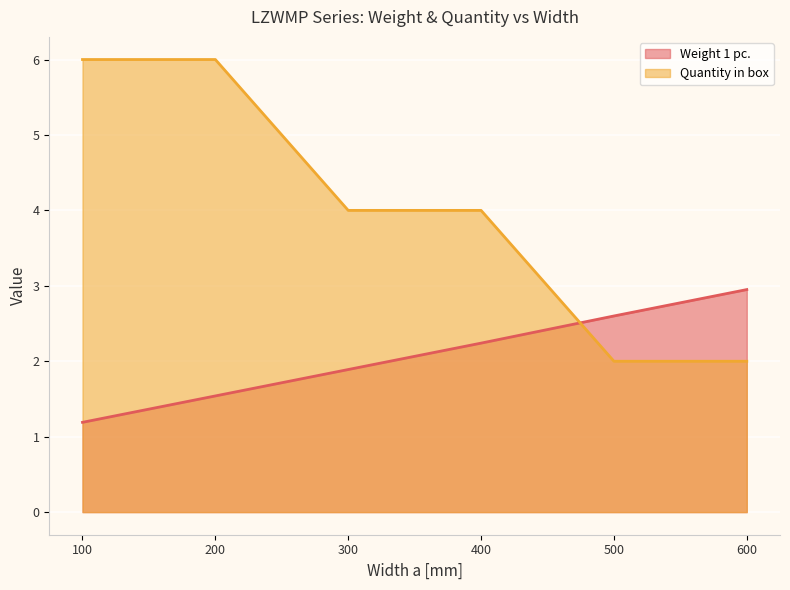

Is the value of Quantity in box at 100 greater than the value of Weight 1 pc. at 300?

Yes